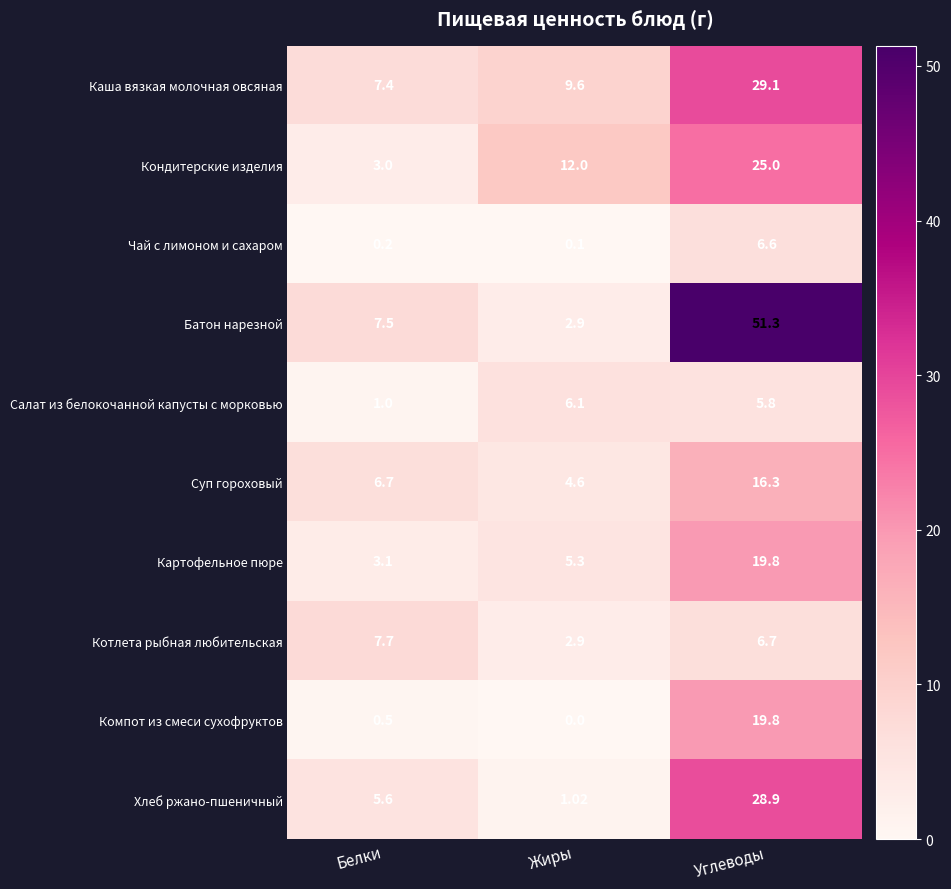

List the labels in order of Картофельное пюре value, smallest first.

Белки, Жиры, Углеводы